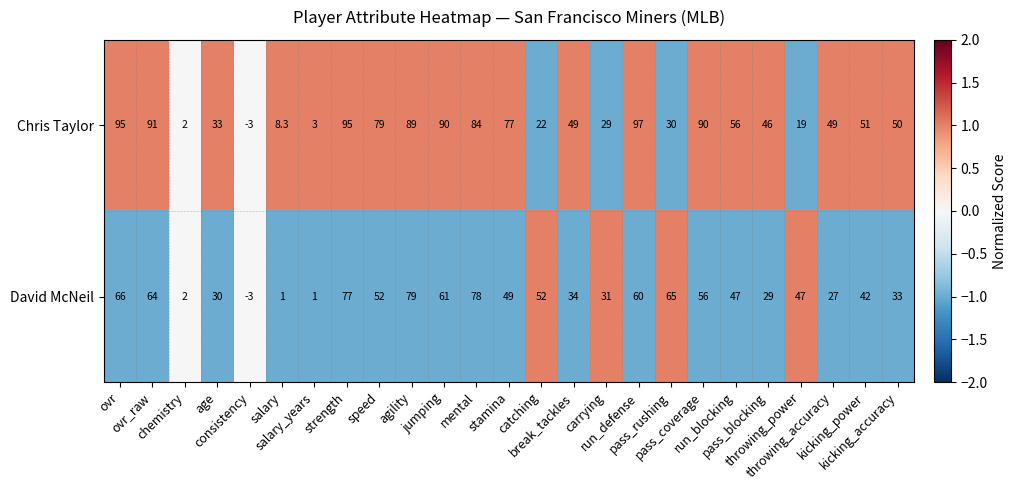

List the series in order of their peak value, lowest first.

David McNeil, Chris Taylor